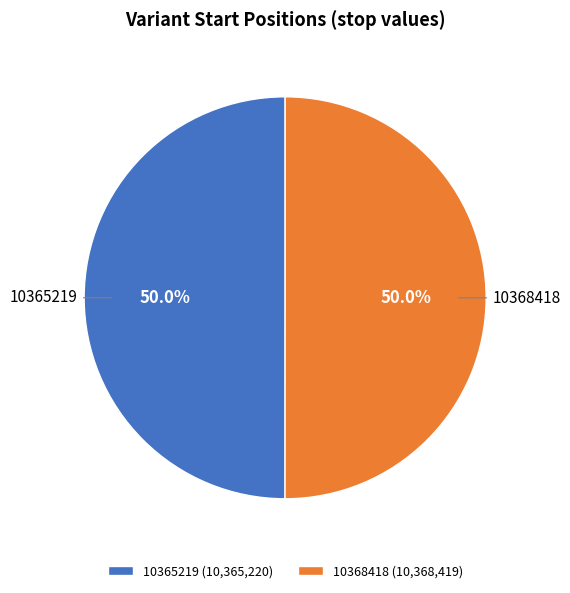

What percentage is the 10368418 slice, to the nearest percent?

50%